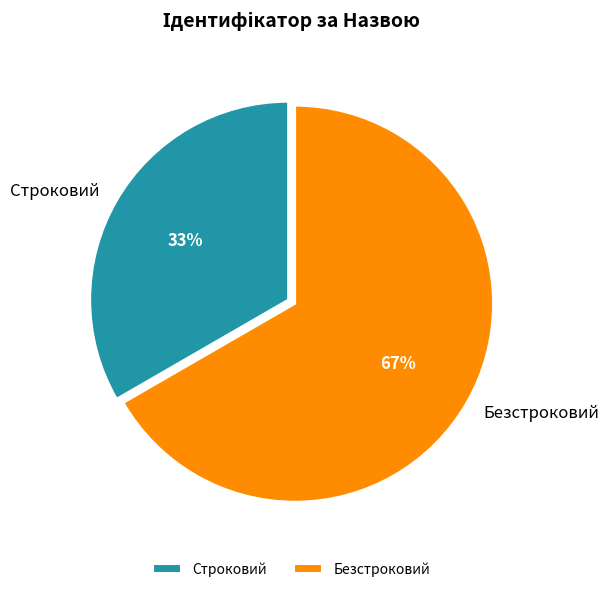

How many segments does this pie chart have?

2